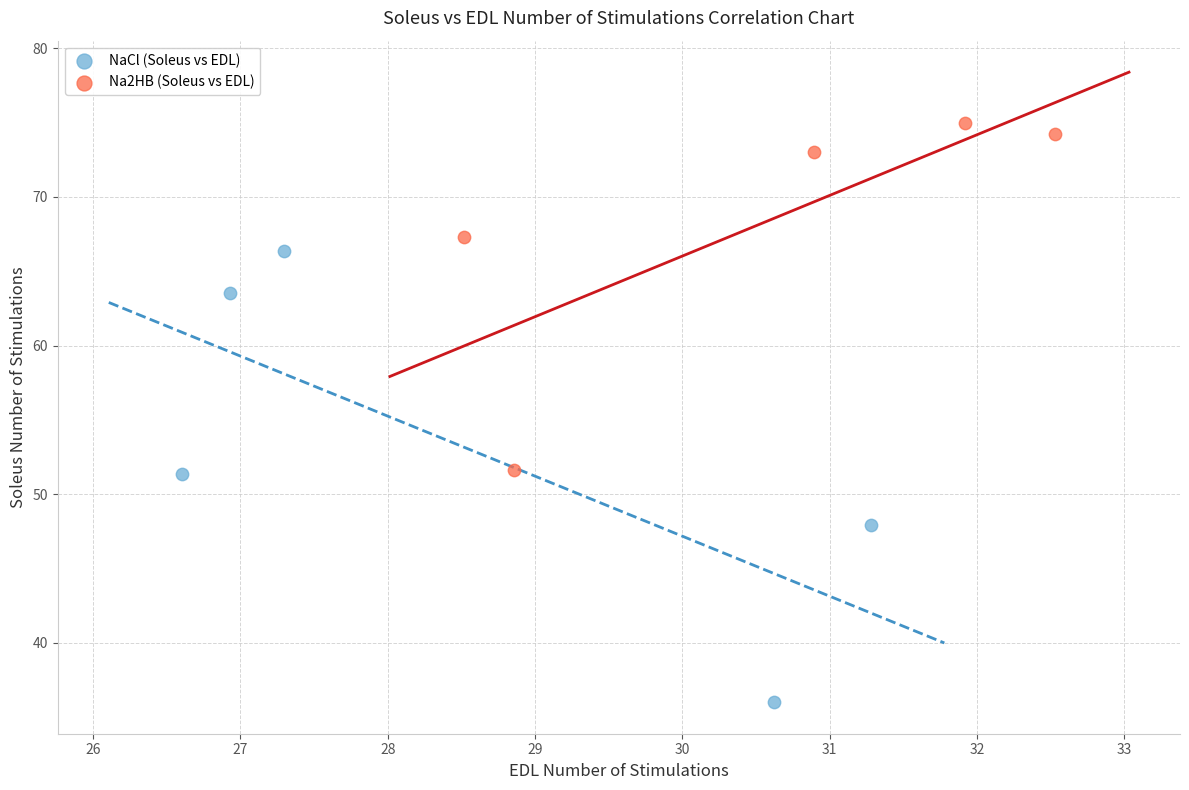

Which series reaches the minimum Y coordinate?

NaCl (Soleus vs EDL)